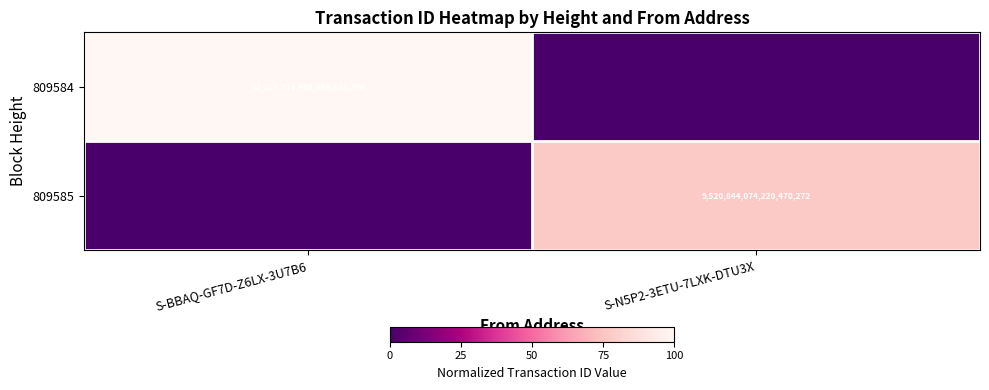

True or false: 809585 has a value of 14777424690229815296 at S-N5P2-3ETU-7LXK-DTU3X.

False